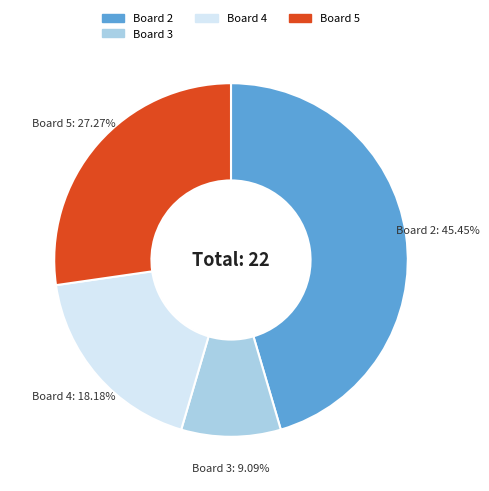

How many slices are in this pie chart?

4